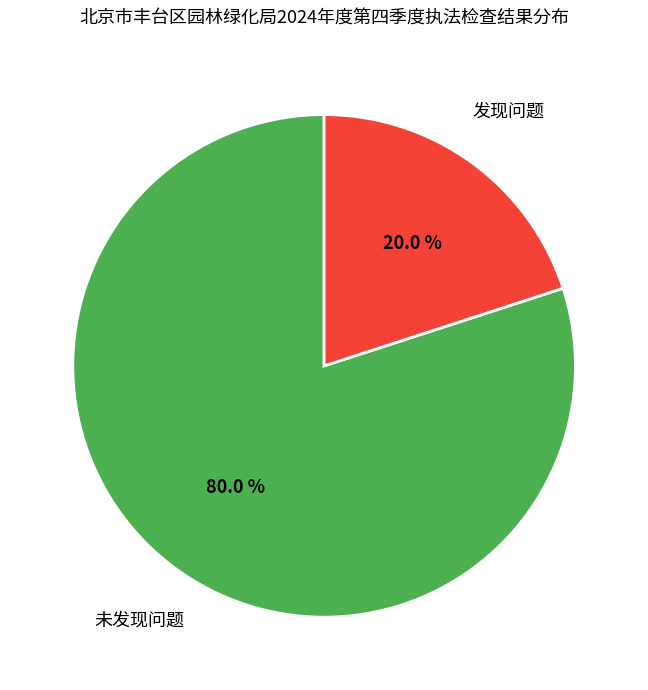

Is there any slice that represents more than half of the pie?

Yes